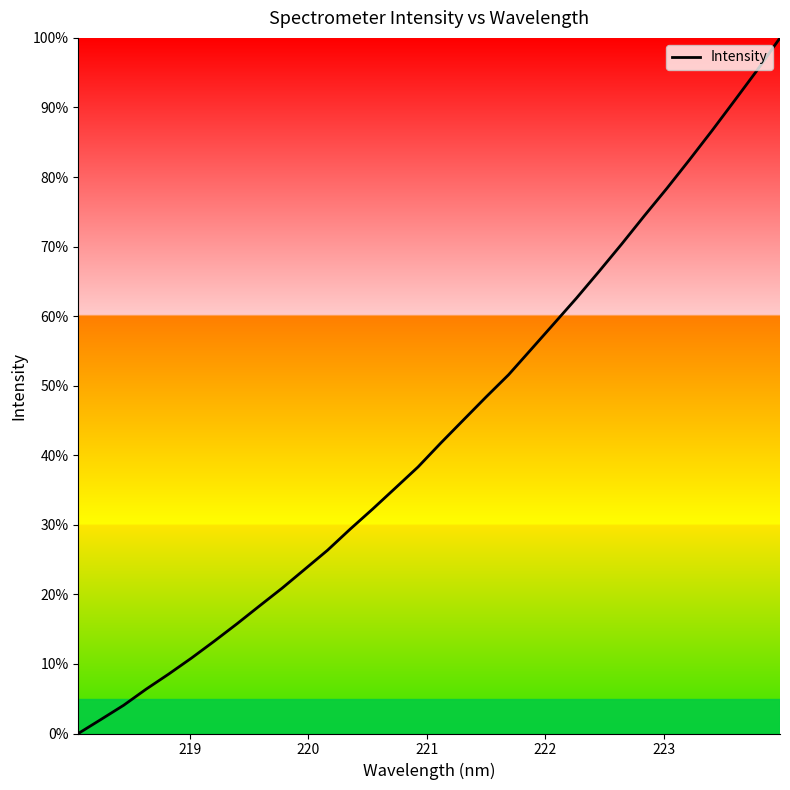

How many categories are shown in the chart?

32